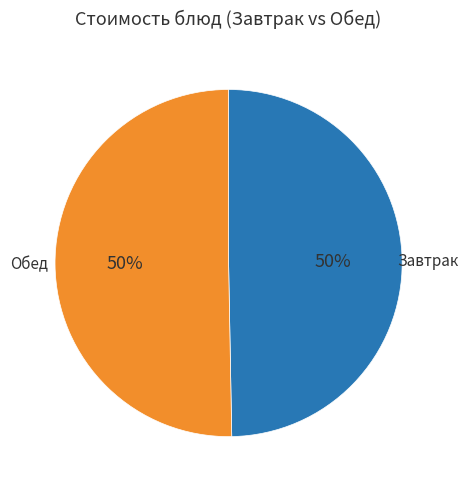

To the nearest percent, what percentage of the pie is Завтрак?

50%